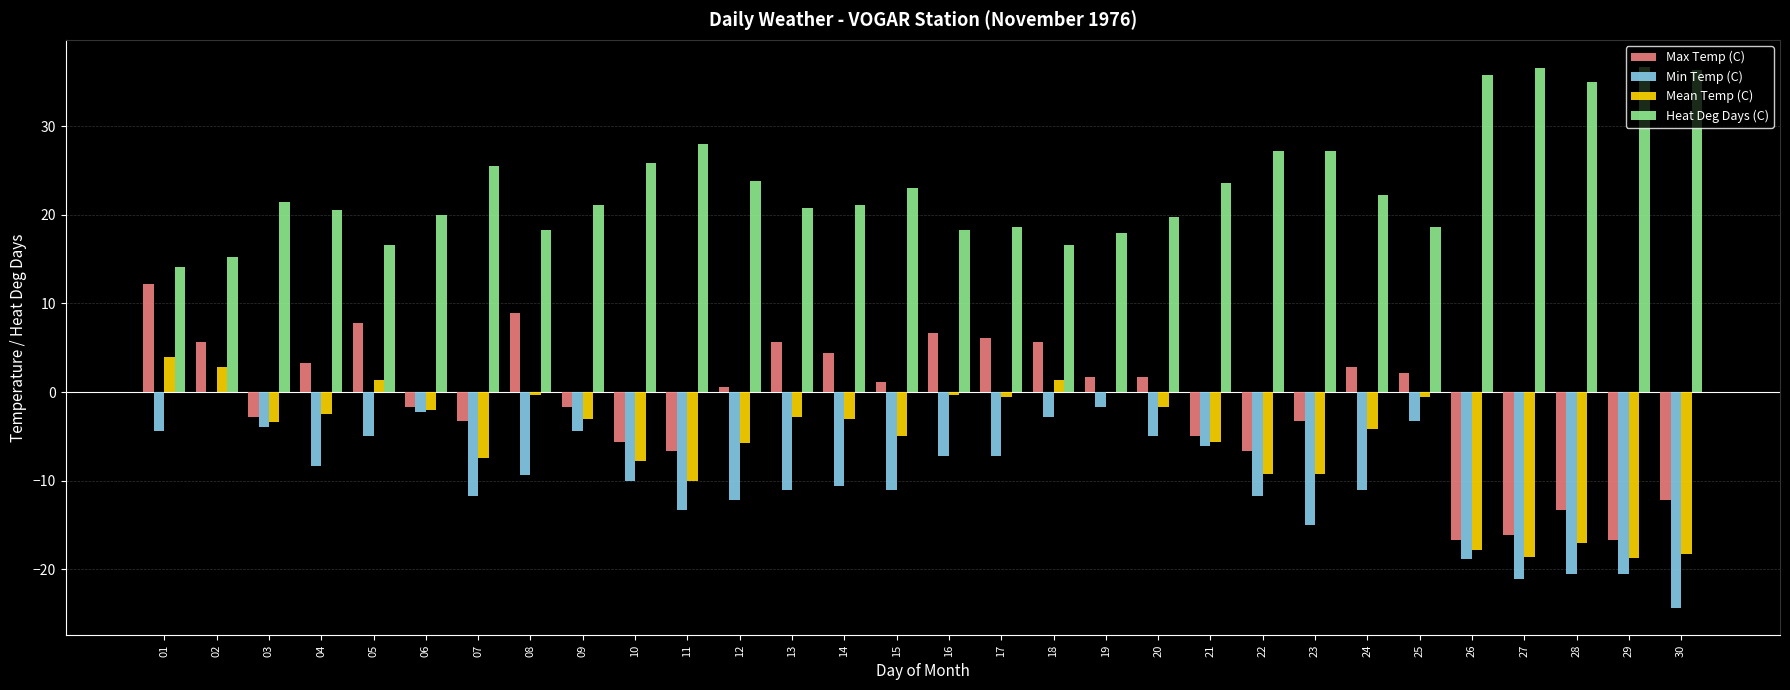

What is the greatest value displayed?

36.7